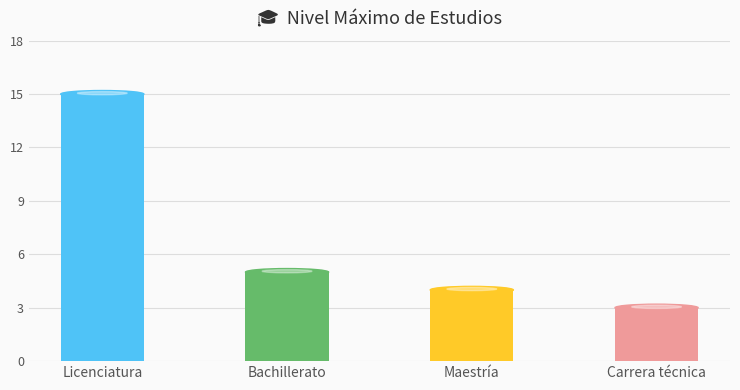

Between Licenciatura and Maestría, which is larger?

Licenciatura